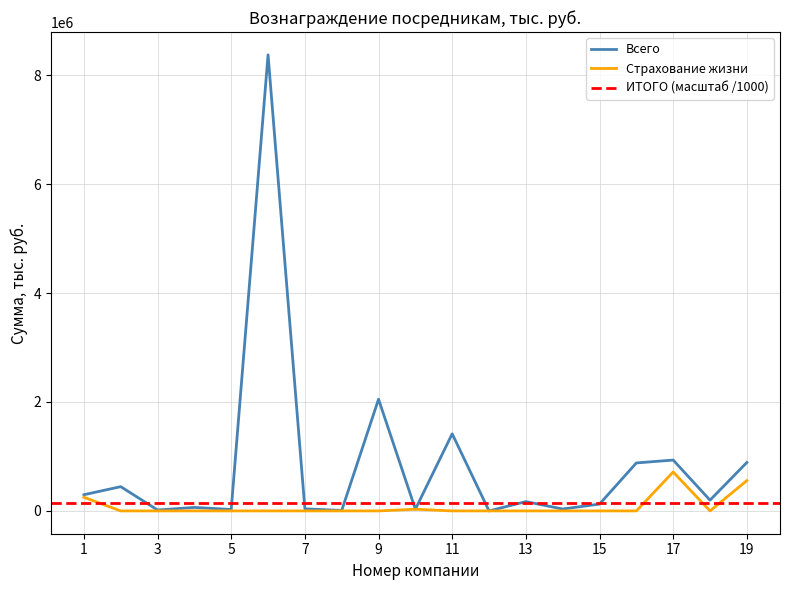

What is the sum of all Страхование жизни всего values?

1552714.1